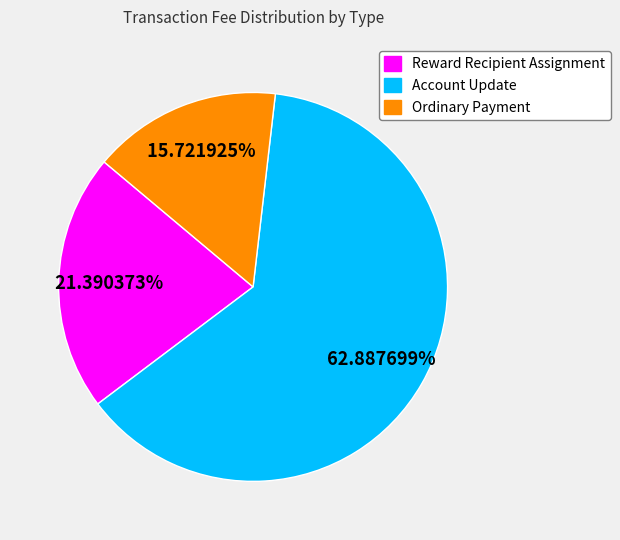

Does Reward Recipient Assignment account for over 50% of the chart?

No